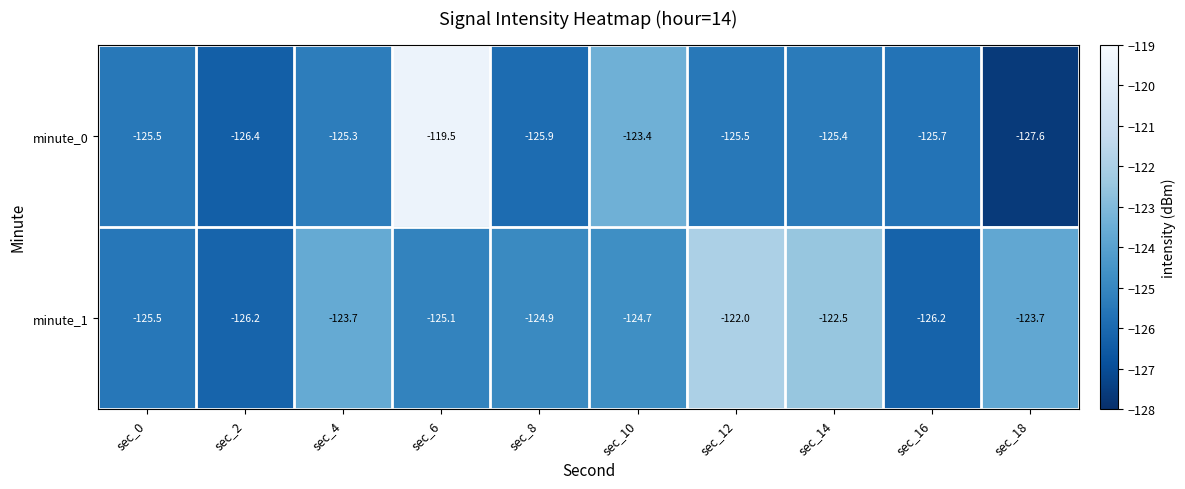

Is the value of minute_1 at sec_18 greater than the value of minute_0 at sec_2?

Yes